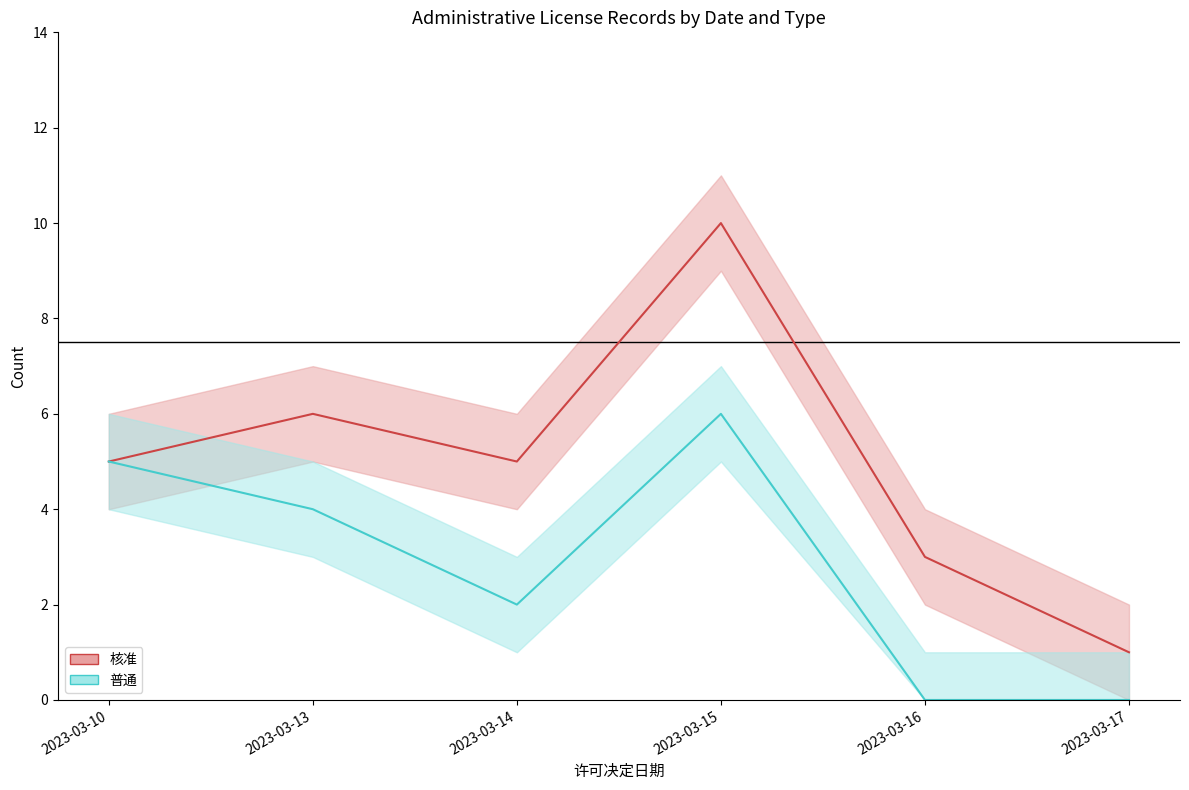

True or false: 普通 and 核准 cross at least once.

False